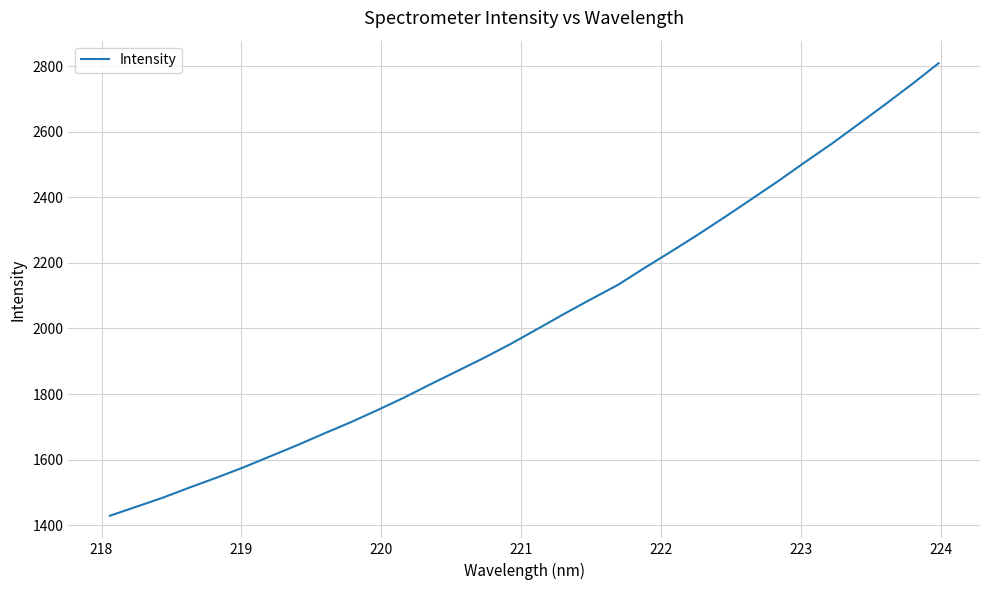

What is the difference between the maximum and minimum values?

1380.7